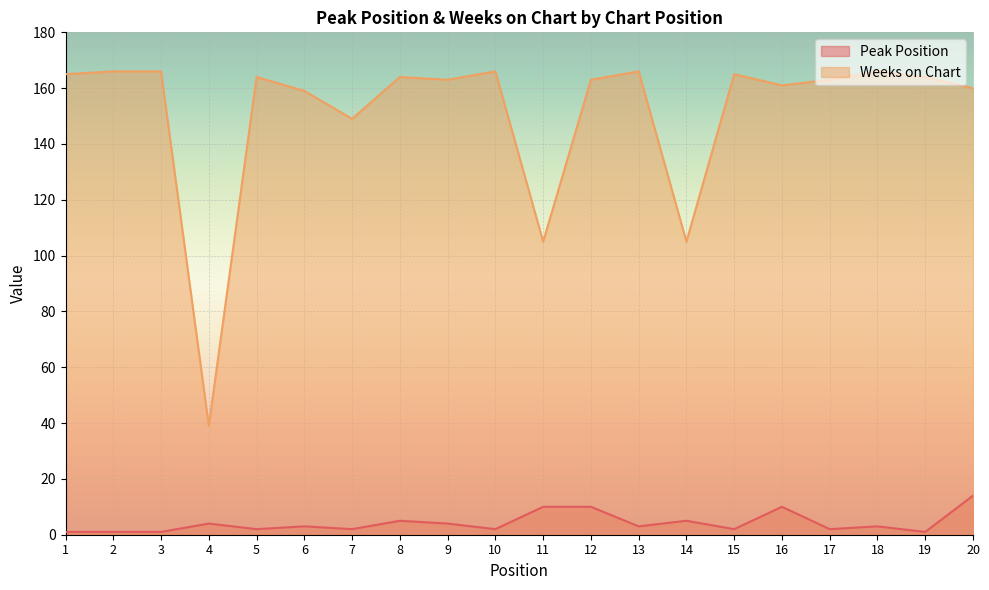

True or false: Weeks on Chart has more than 1 interior local peaks.

True